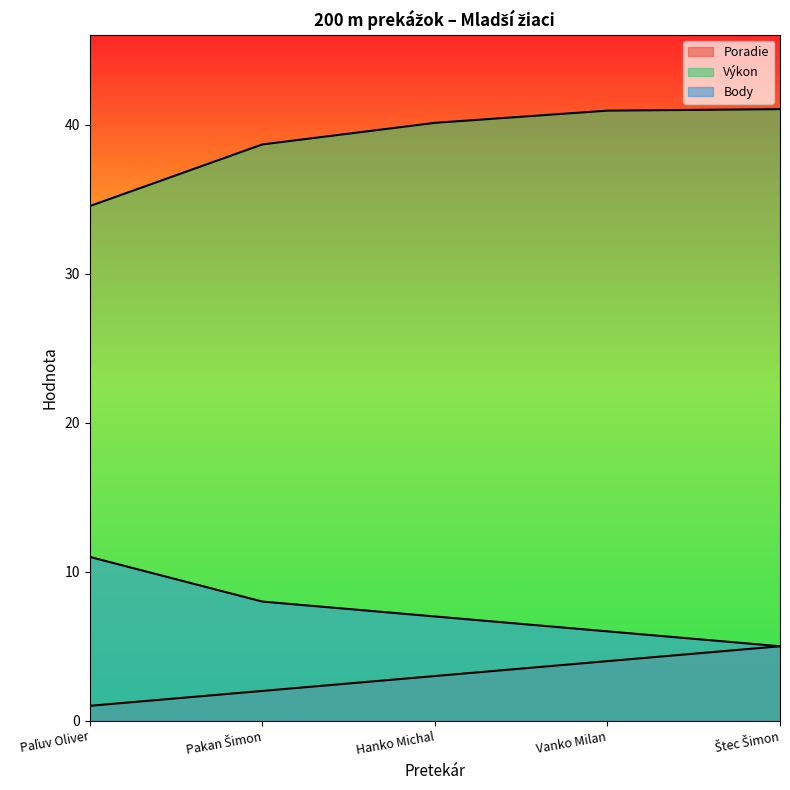

What is the value of the Body point at the 1st from the left?

11.0